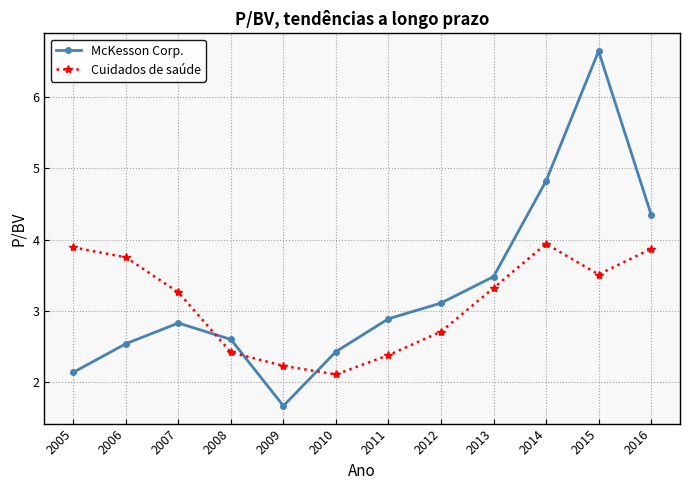

List the series in order of their overall mean, highest first.

McKesson Corp., Cuidados de saúde